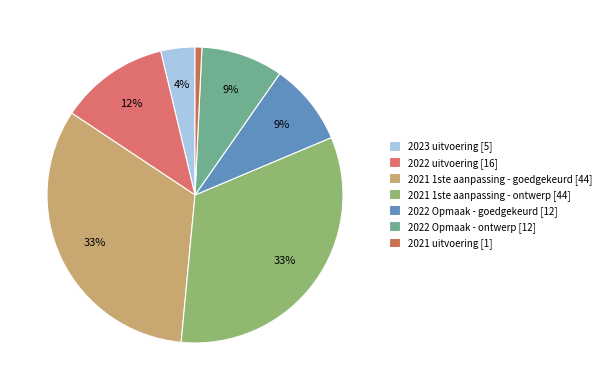

The 2021 uitvoering [1] slice represents 11% of the pie. True or false?

False